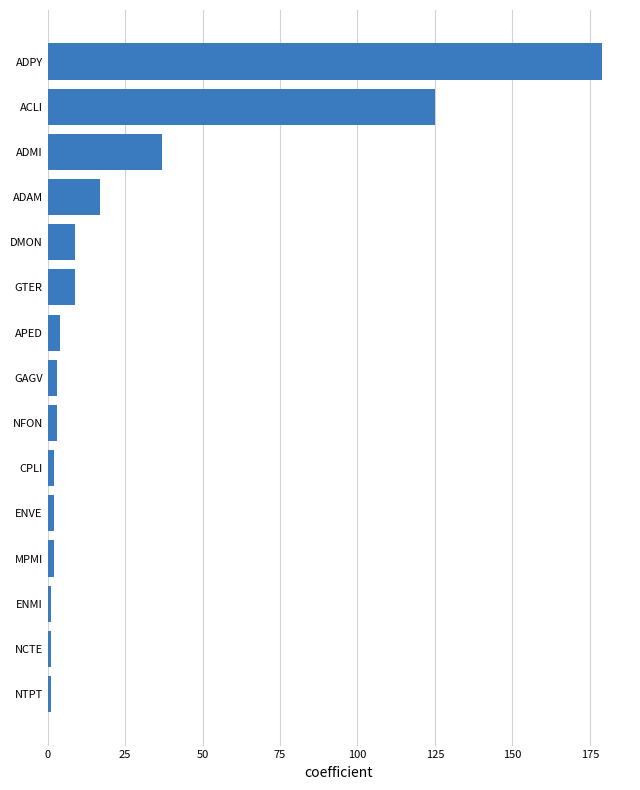

At which label is the value closest to 90?

ACLI